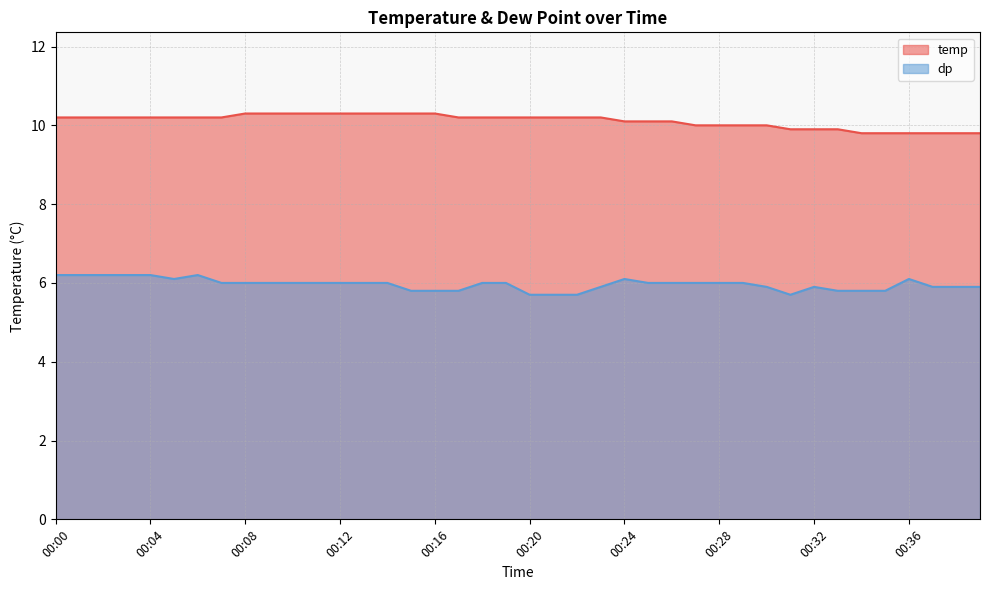

Count the dp values in the range 5 to 6.

31